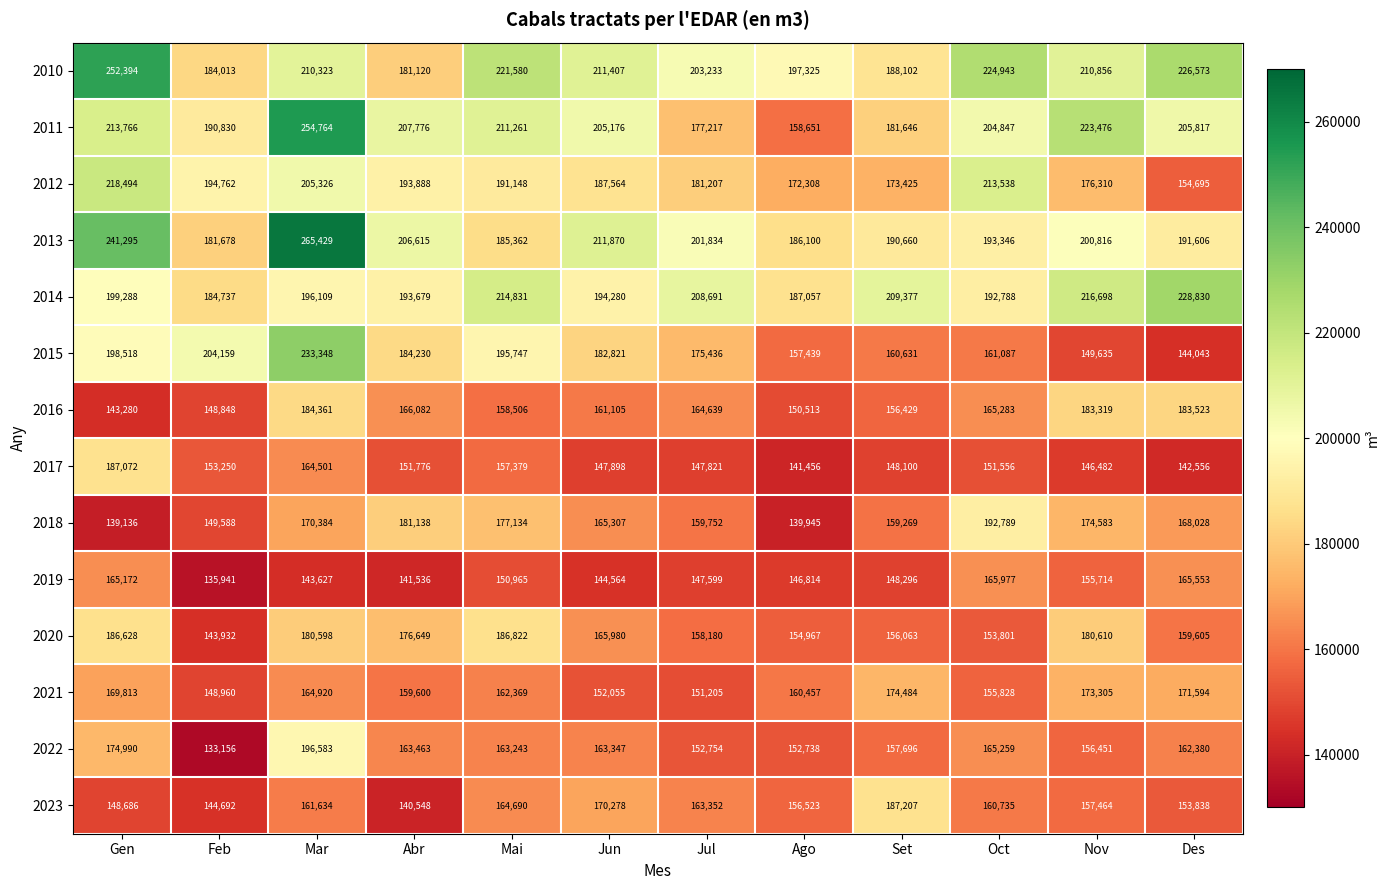

What is the approximate value of 2010 at Oct, to the nearest 10?

224940